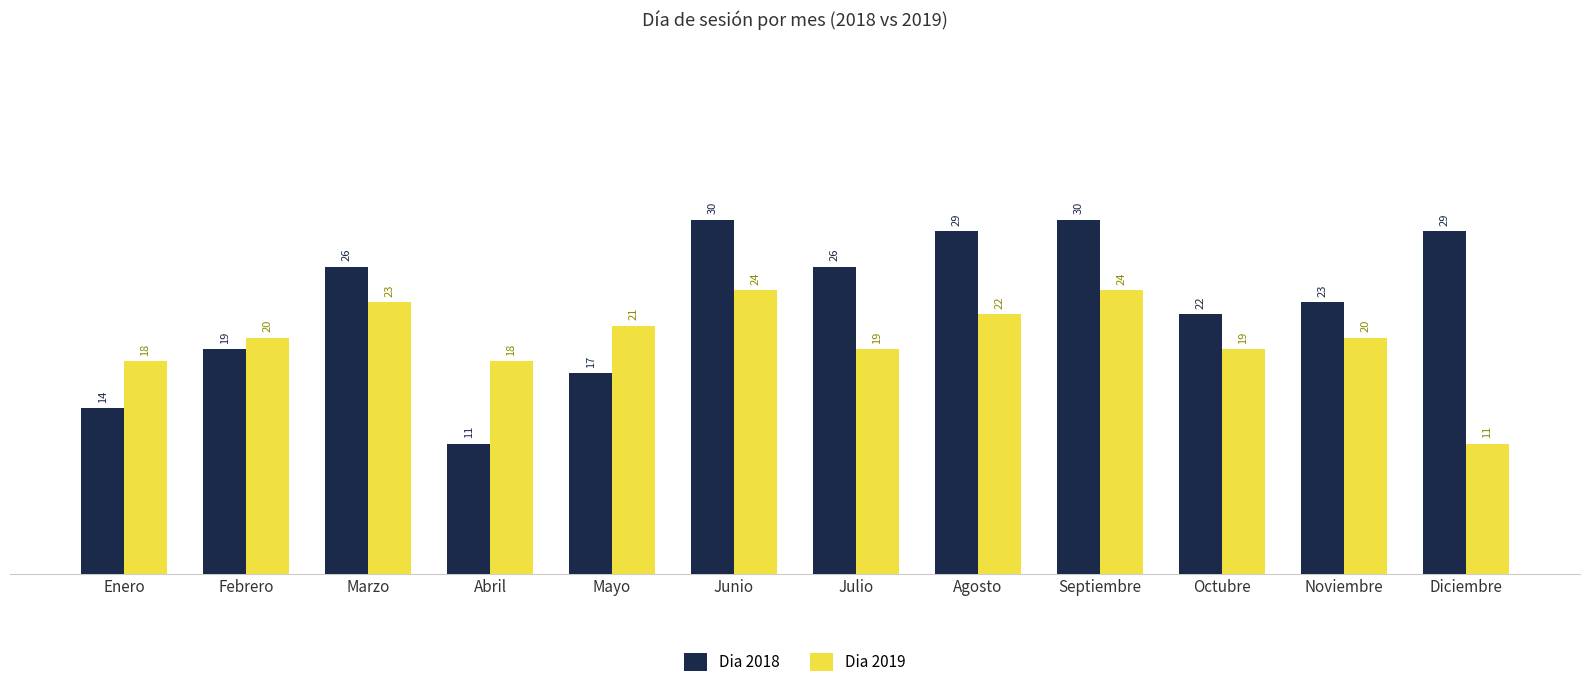

Reading left to right, extract all data points from this chart.

Dia 2018: 14	19	26	11	17	30	26	29	30	22	23	29
Dia 2019: 18	20	23	18	21	24	19	22	24	19	20	11